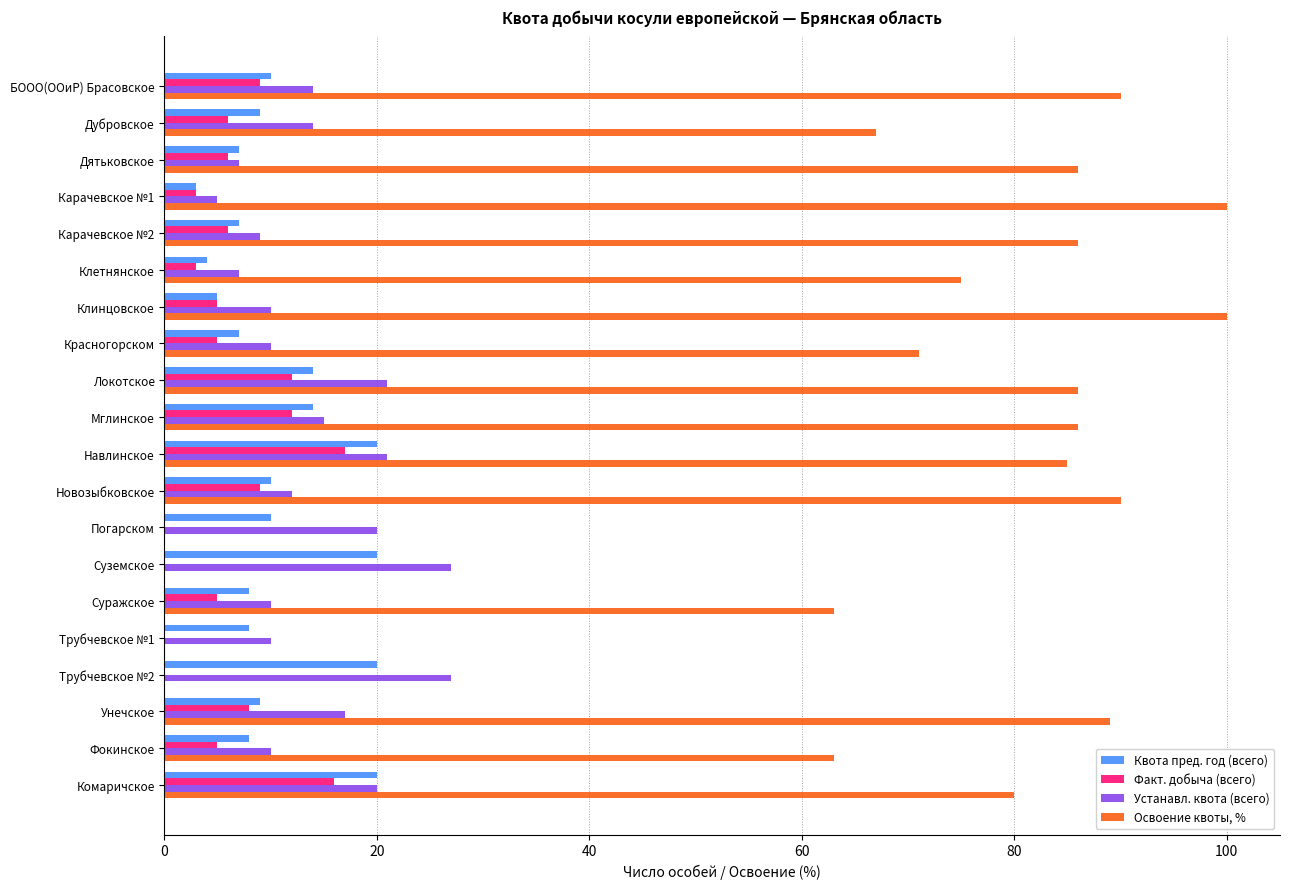

How many distinct data groups are displayed?

4